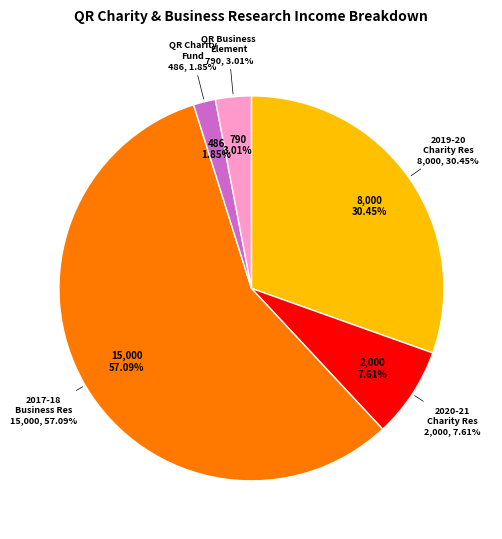

Approximately how many times larger is the value at QR Business Research Element compared to QR Charity Support Fund?

1.6